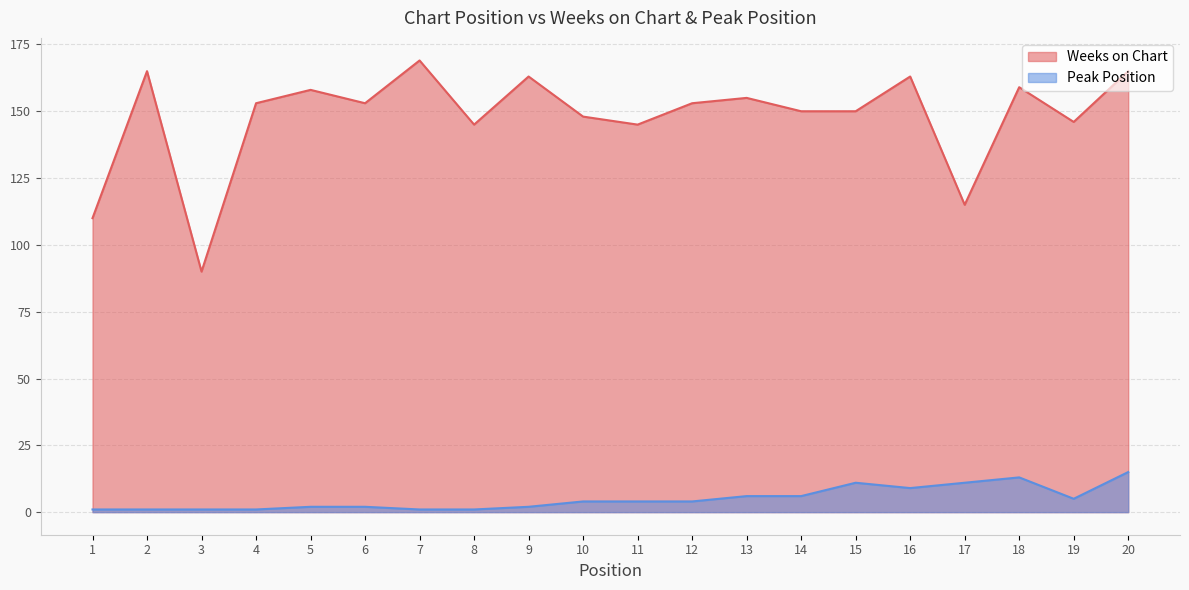

How many data points does each series have?

20